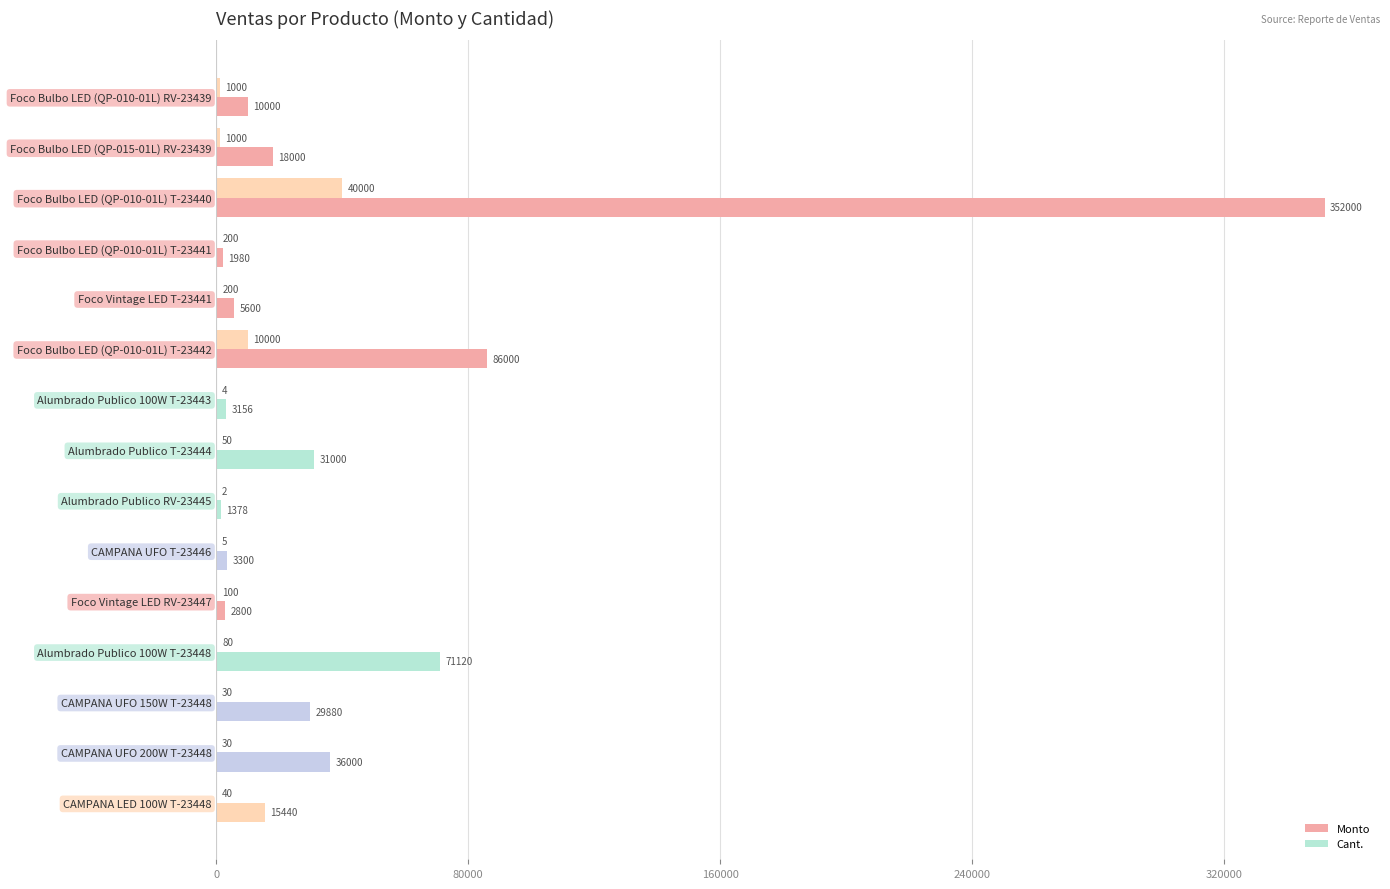

How many data points does each series have?

15